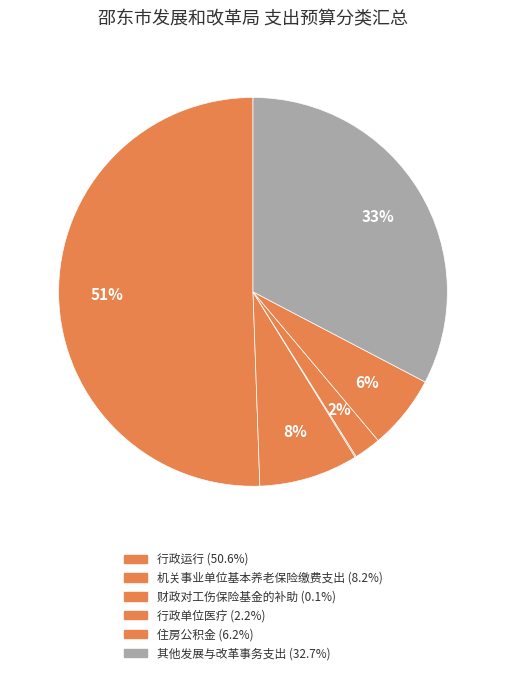

Count the number of slices in the pie.

6